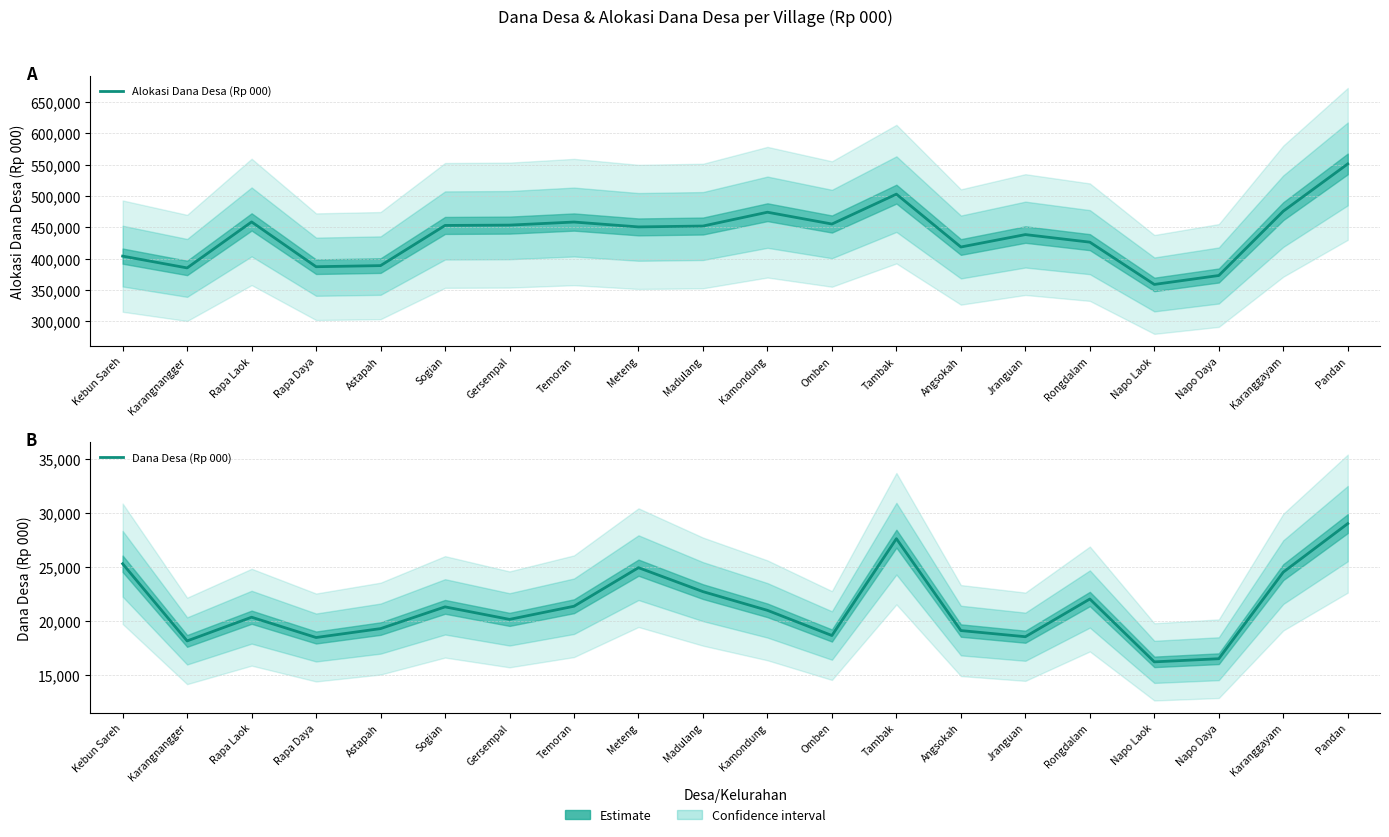

Is it true that Dana Desa (Rp 000) equals 33671.9 at Rapa Laok?

False